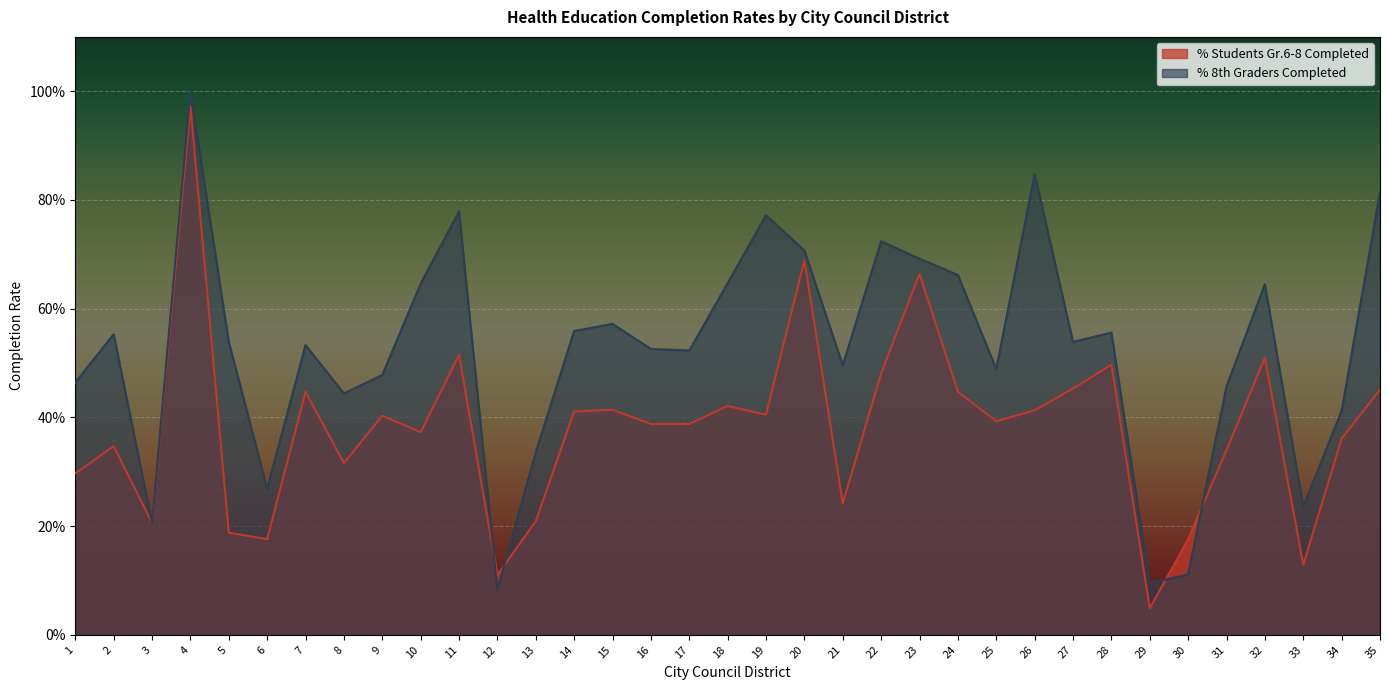

At how many categories does at least one series exceed 0?

35